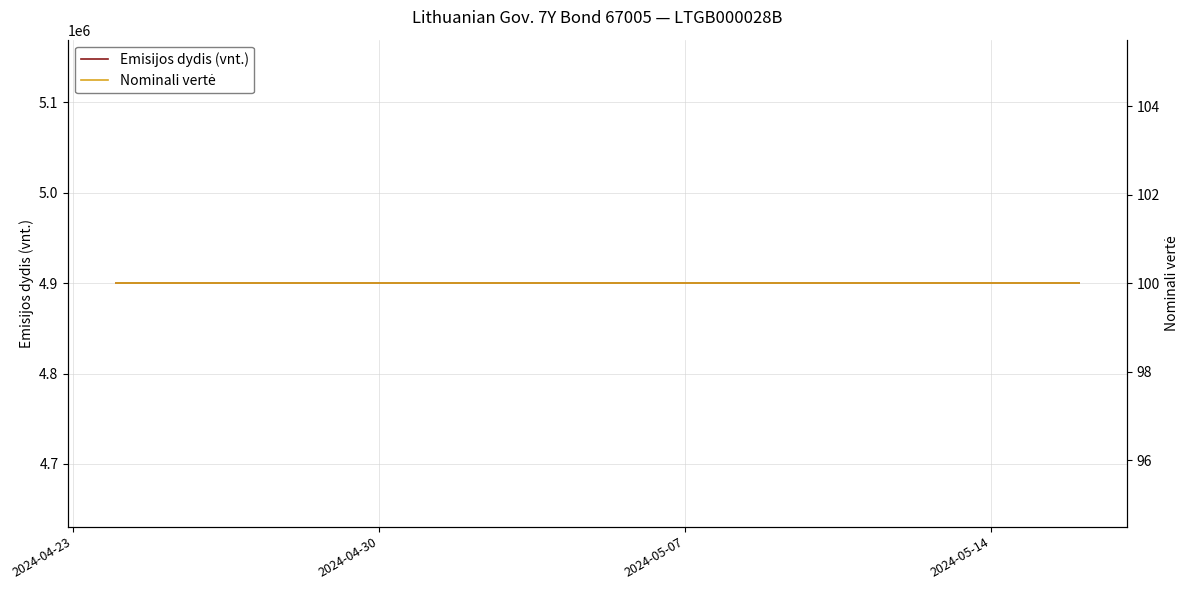

What is the difference between the highest and lowest values at 2024-04-30?

4899900